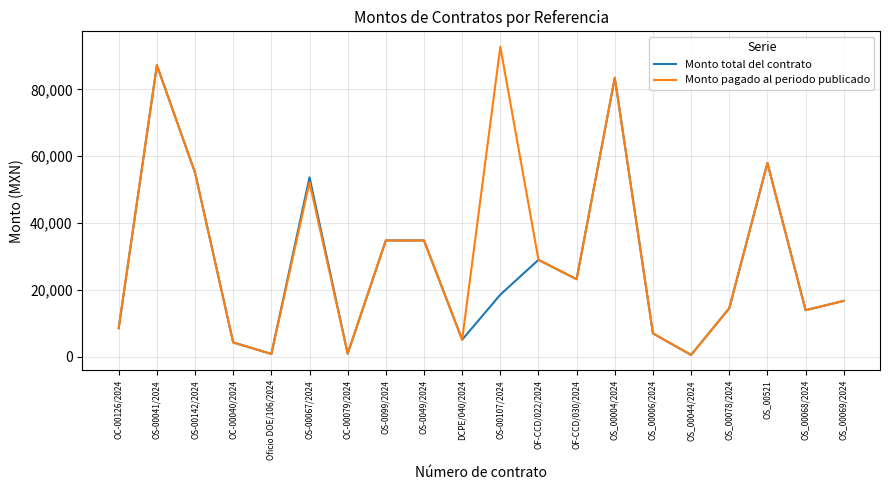

What value does the Monto pagado al periodo publicado series have at OS_00521?

58000.0